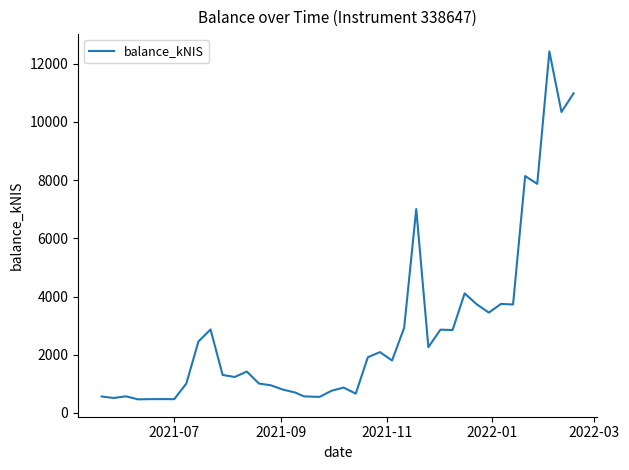

What is the minimum value shown in the chart?

469.2